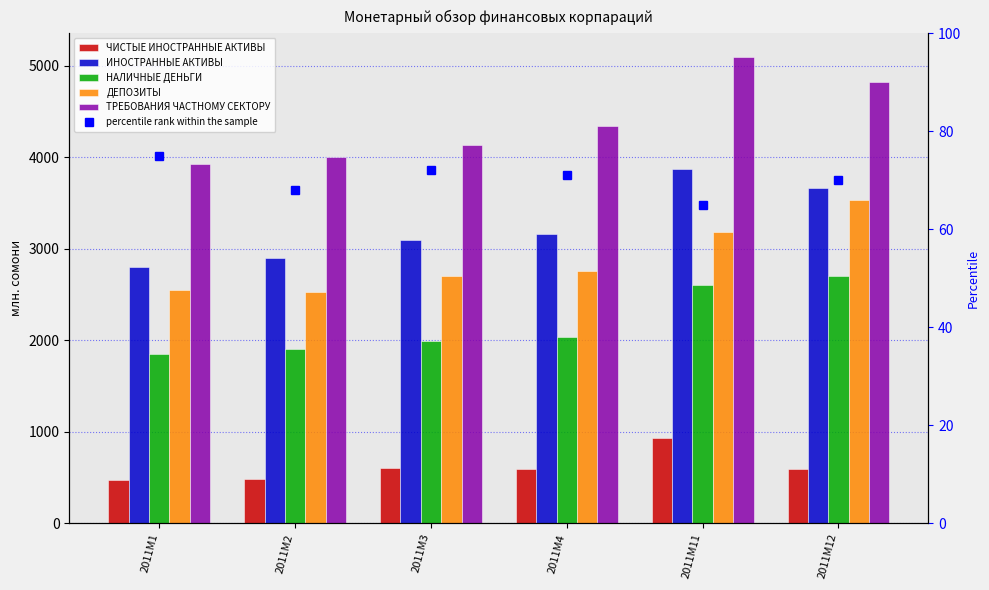

What is the difference between the maximum and minimum values in the ЧИСТЫЕ ИНОСТРАННЫЕ АКТИВЫ series?

465.1